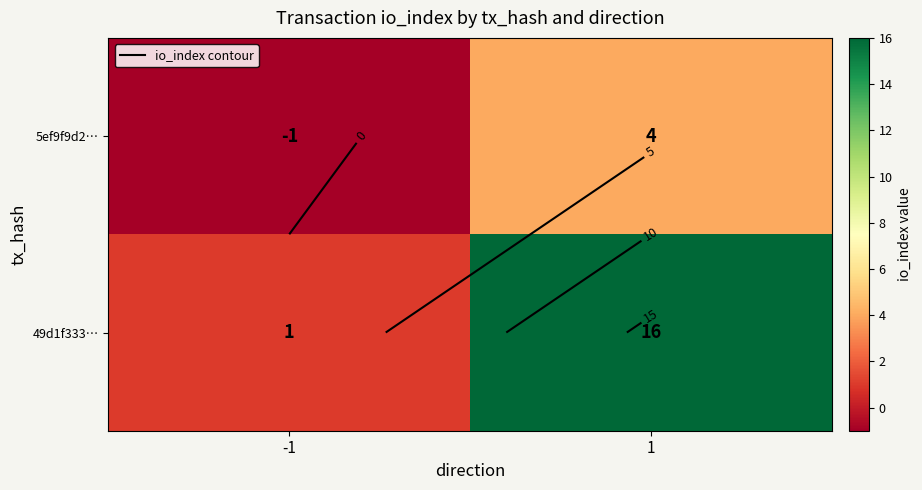

What is the total value across all series at 1?

20